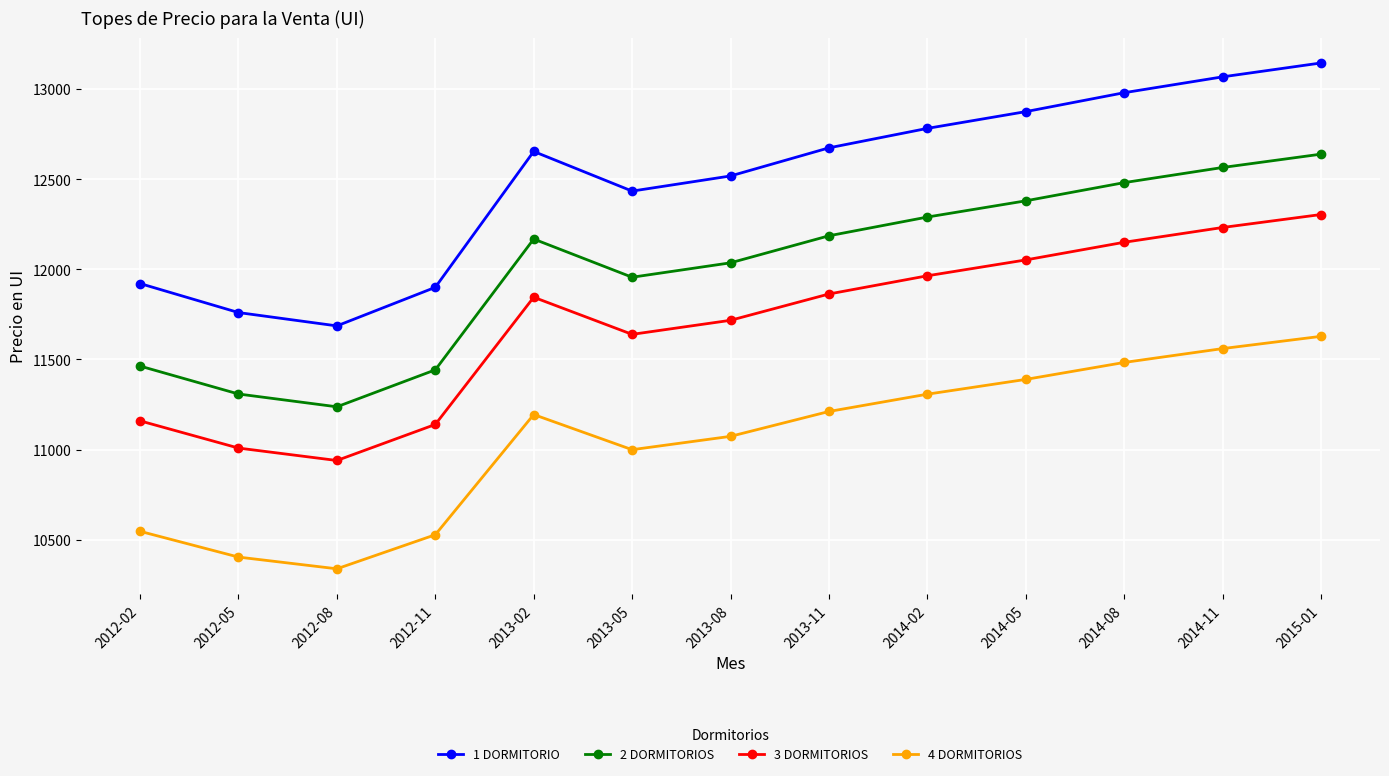

How many interior local valleys does the 3 DORMITORIOS series have?

2